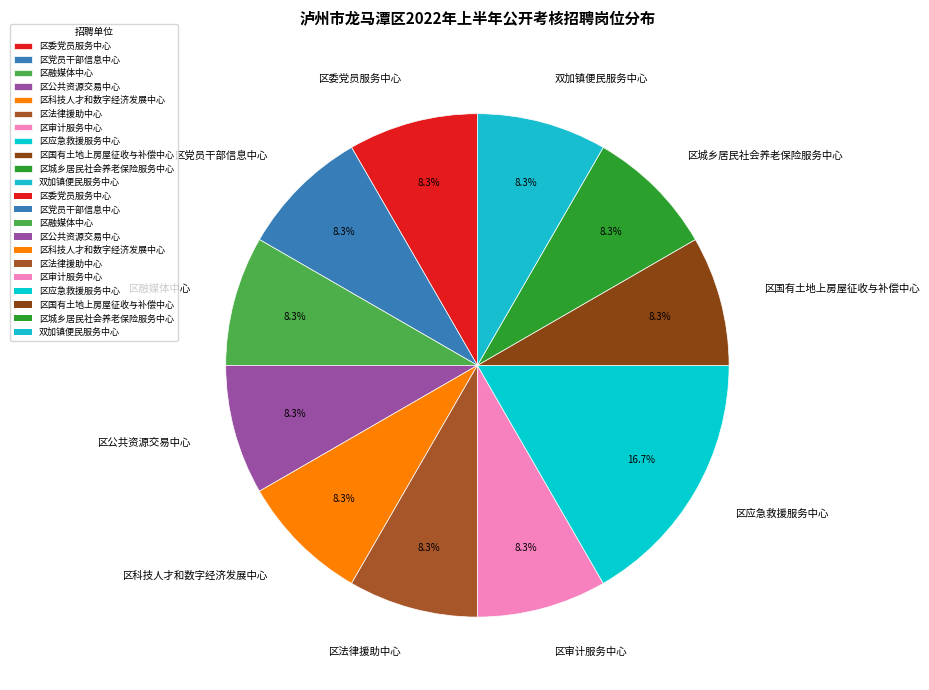

To the nearest percent, what is the combined percentage of 区国有土地上房屋征收与补偿中心 and 区党员干部信息中心?

17%